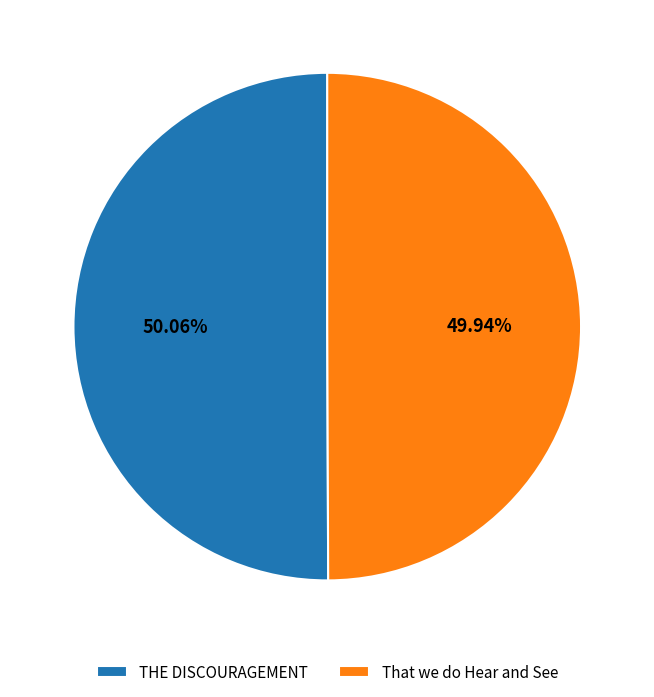

What is the ratio of the value at THE DISCOURAGEMENT to the value at That we do Hear and See?

1.0